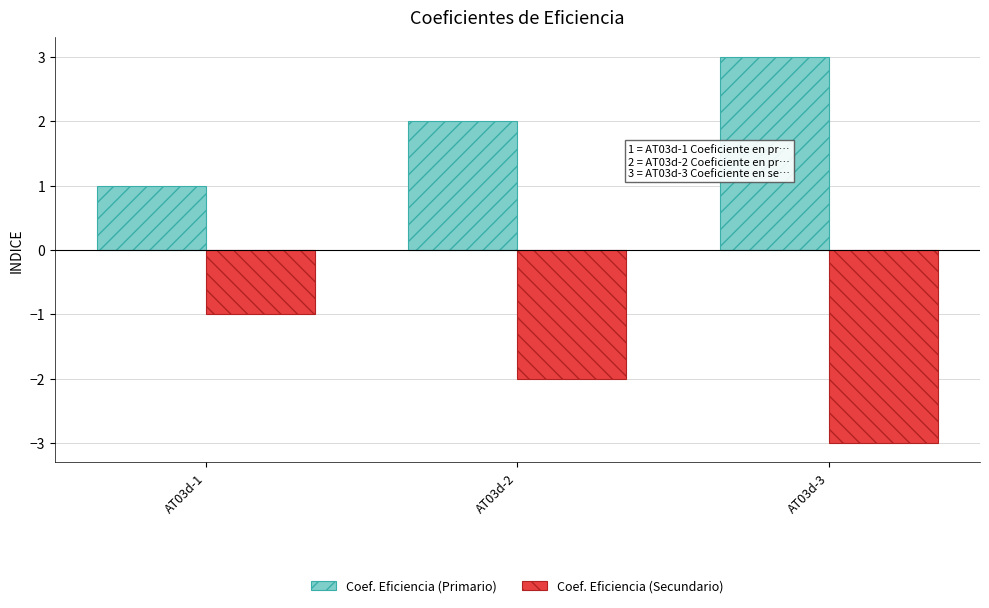

Count the number of data series in this chart.

2